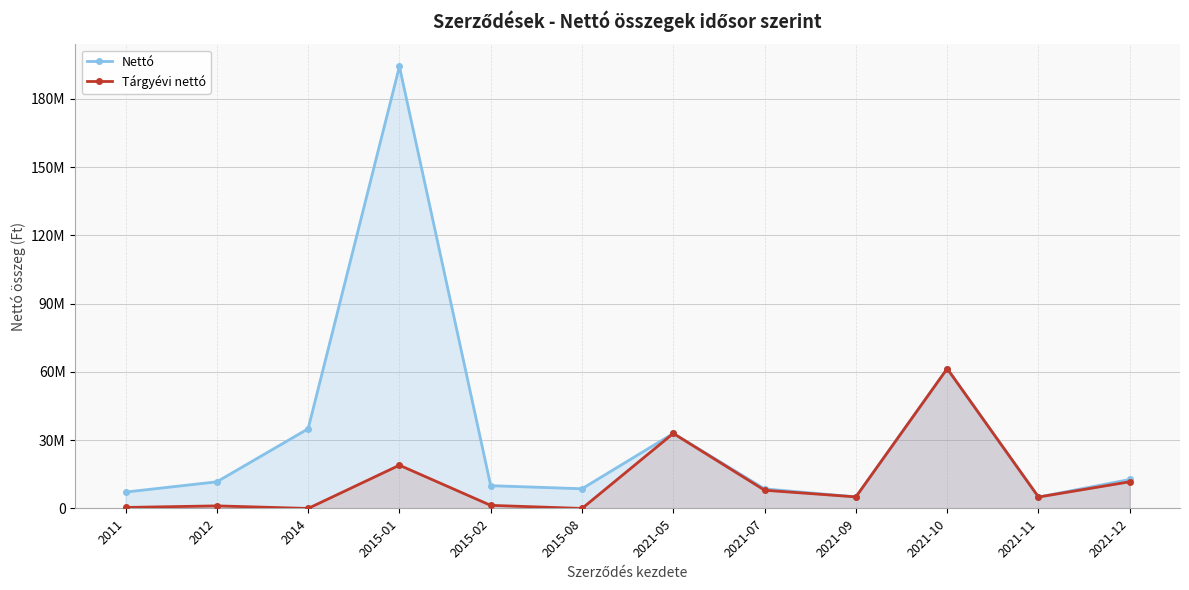

Which series has the largest range (max minus min)?

Nettó